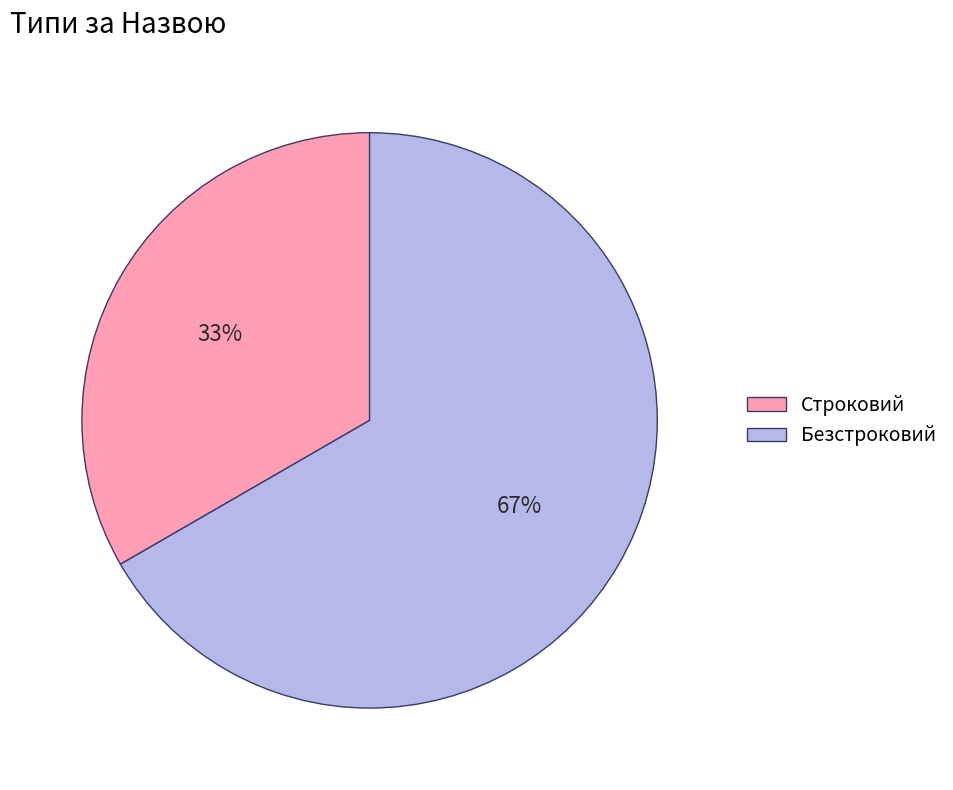

Approximately how many times larger is the value at Строковий compared to Безстроковий?

0.5